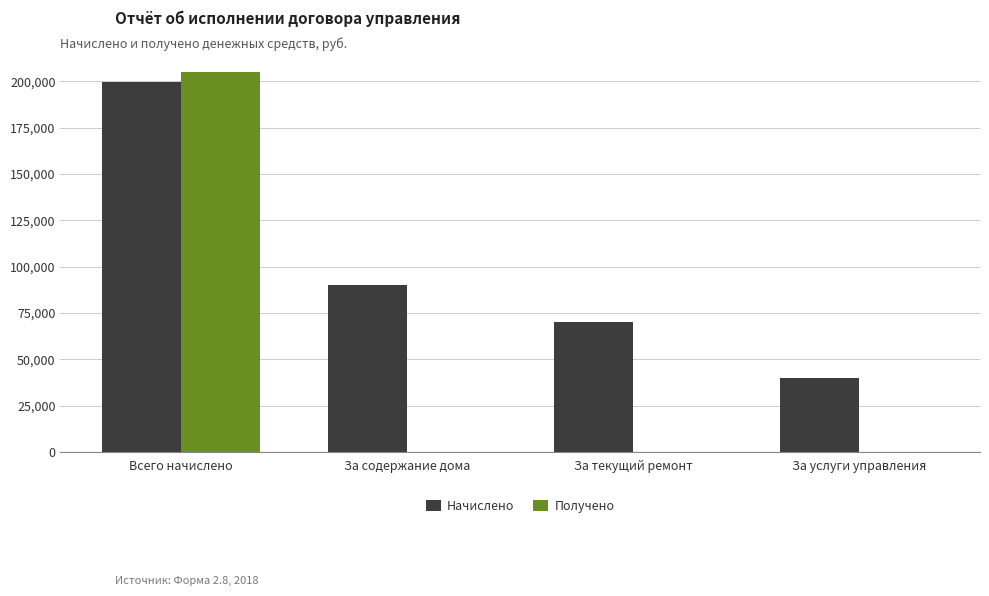

How many groups of bars are there?

4